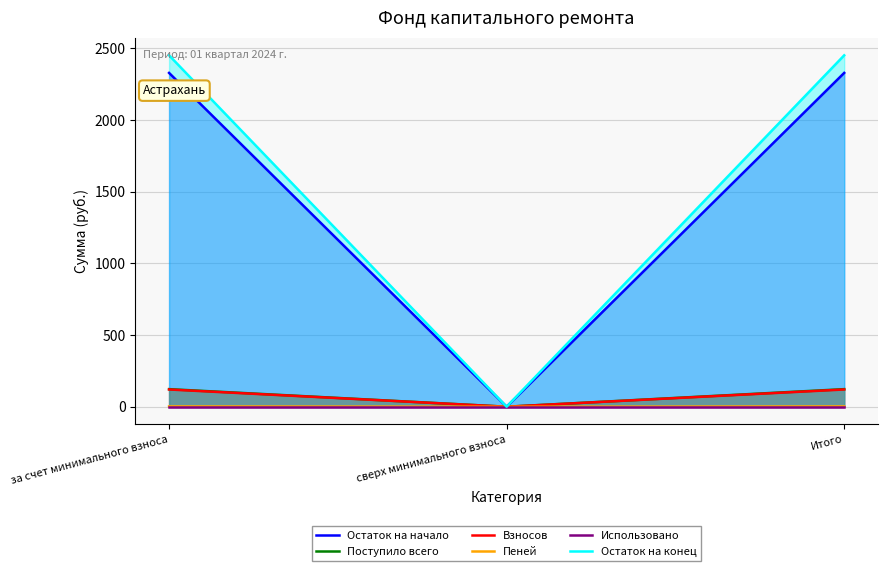

How many series are shown in this chart?

6